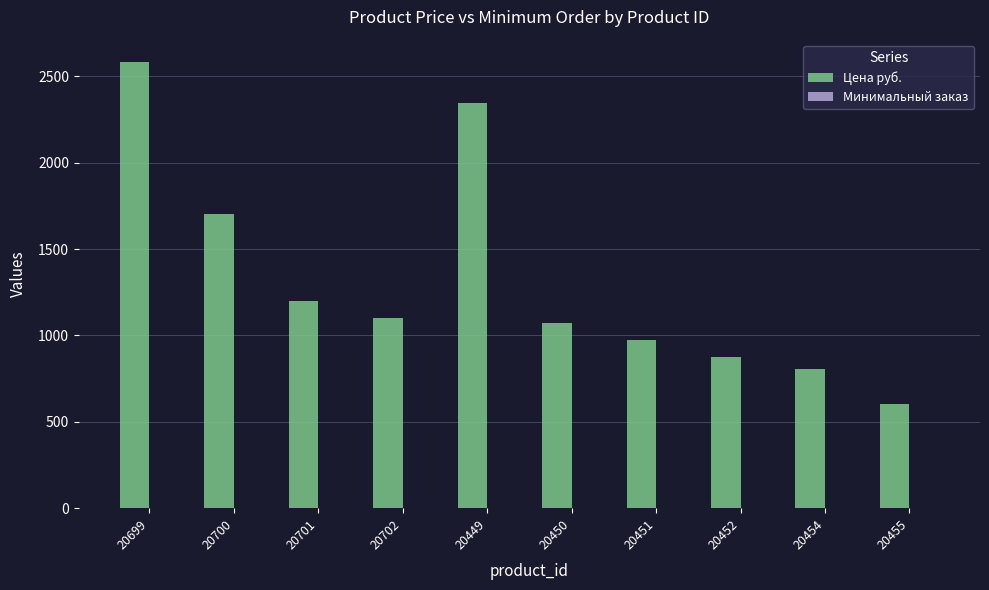

Read the Цена руб. value at 20700.

1701